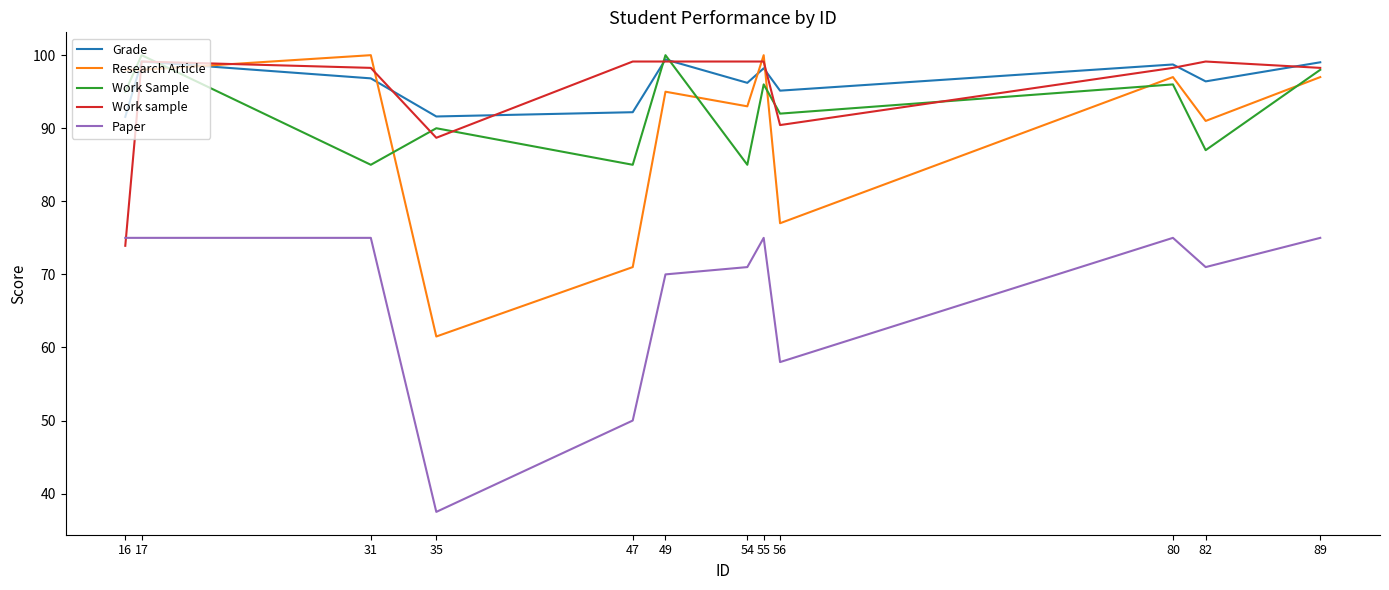

Does the chart have visible grid lines?

No